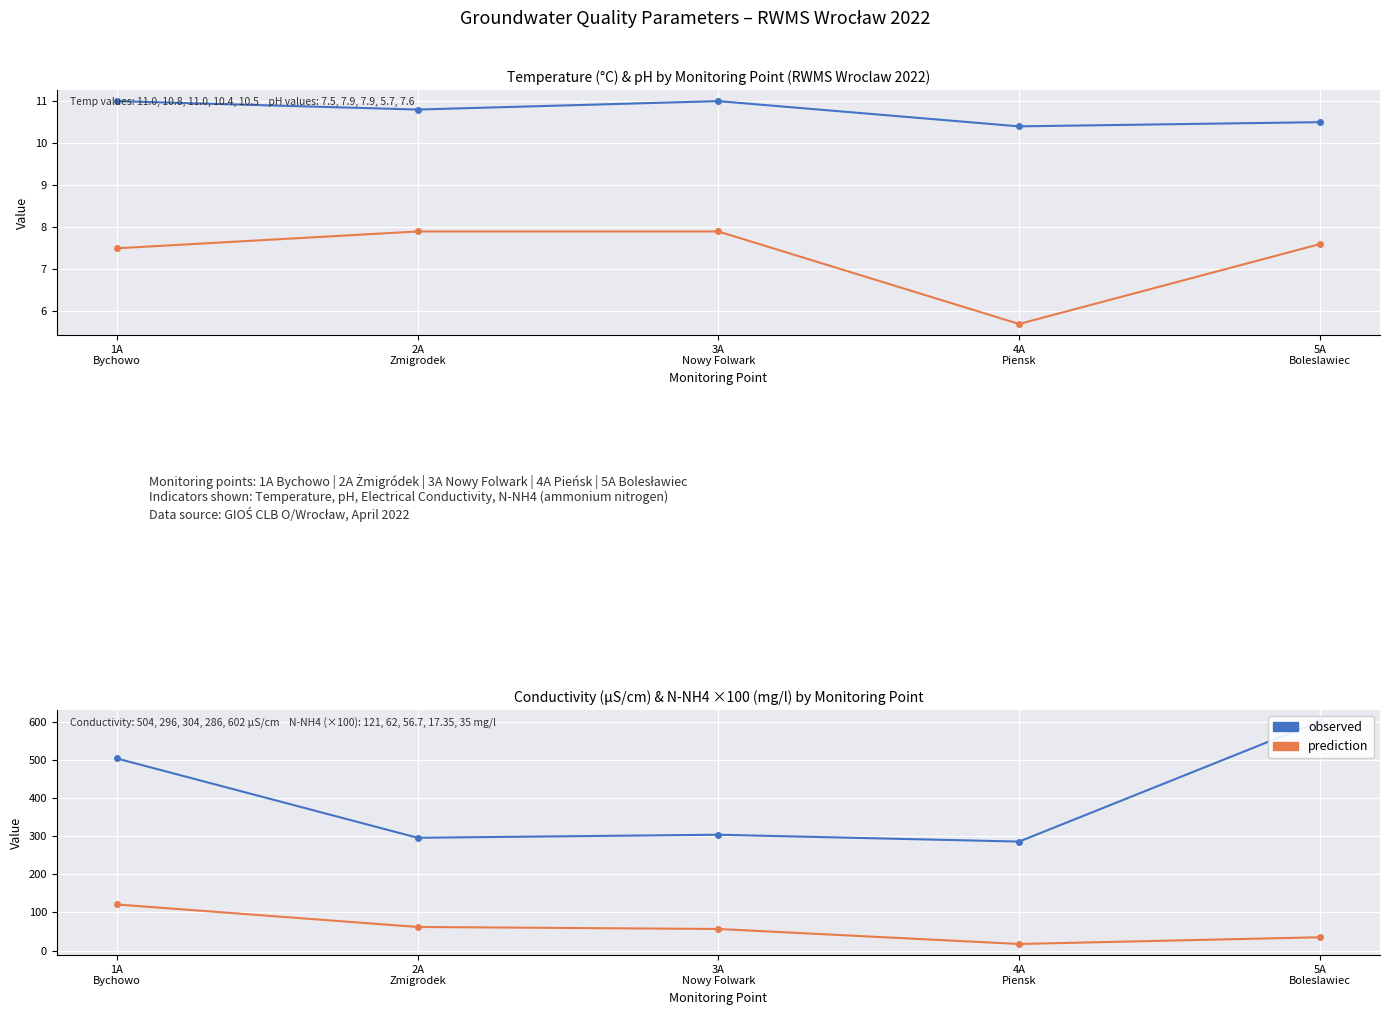

What is the label of the 4th point from the right?

2A
Zmigrodek